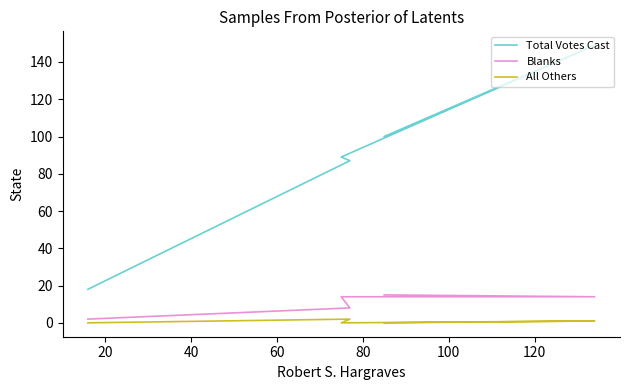

True or false: Total Votes Cast has more than 2 interior local peaks.

False